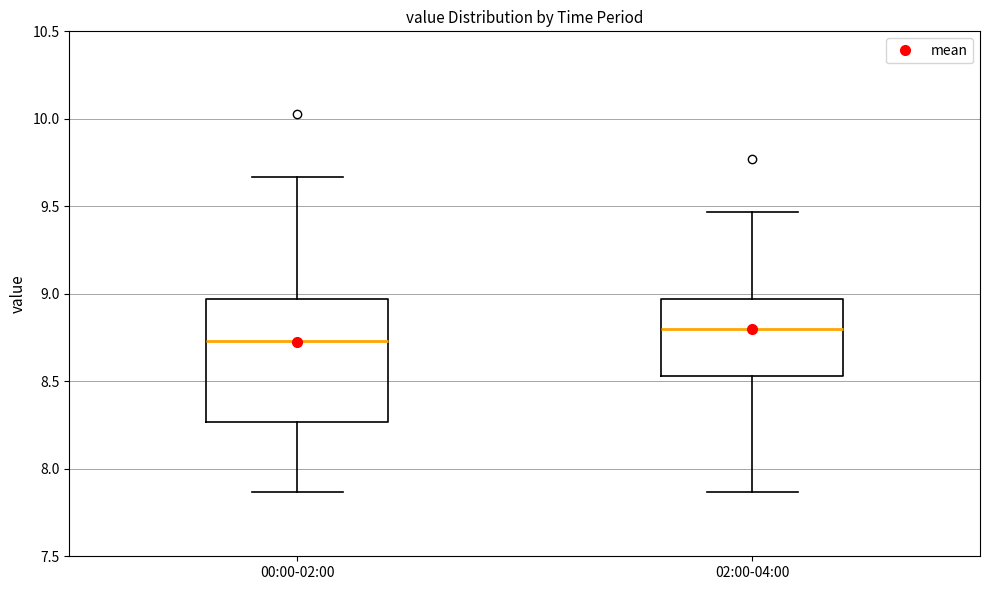

Reading left to right, read every box against the y-axis: the position of its median line, the range the box covers, and the ends of its whiskers. The values are not printed on the chart, so give them approximately, as read against the axis.

00:00-02:00: median 8.75, box 8.25 to 8.95, whiskers 7.85 to 9.65
02:00-04:00: median 8.80, box 8.55 to 8.95, whiskers 7.85 to 9.45